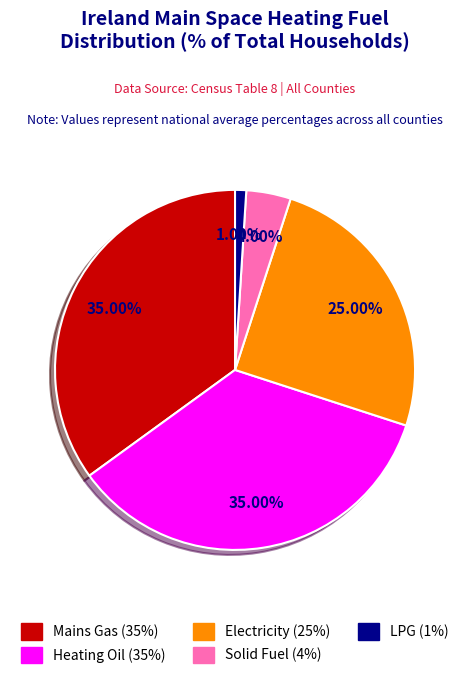

Do Heating Oil and LPG together represent more than half of the pie?

No